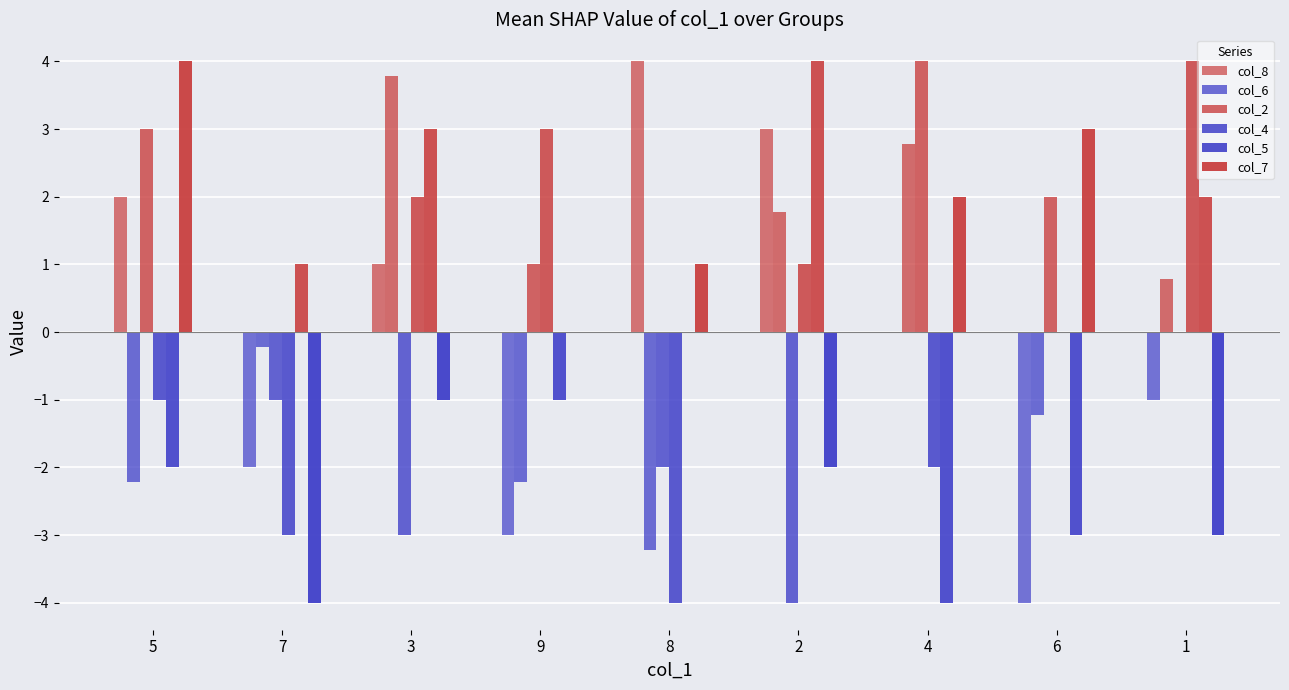

How many groups of bars are there?

9